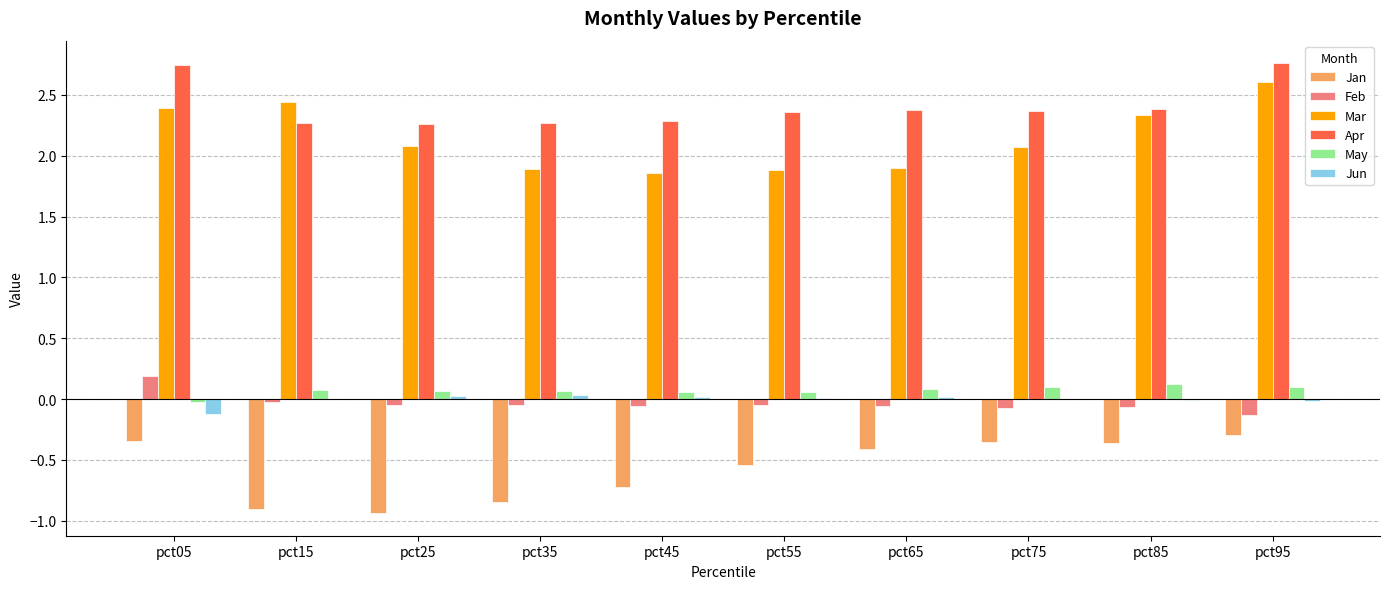

What is the sum of the May values at pct65 and pct85?

0.2